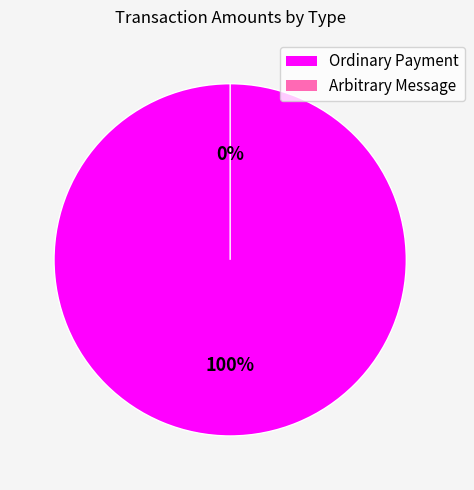

To the nearest percent, what is the combined percentage of Ordinary Payment and Arbitrary Message?

100%